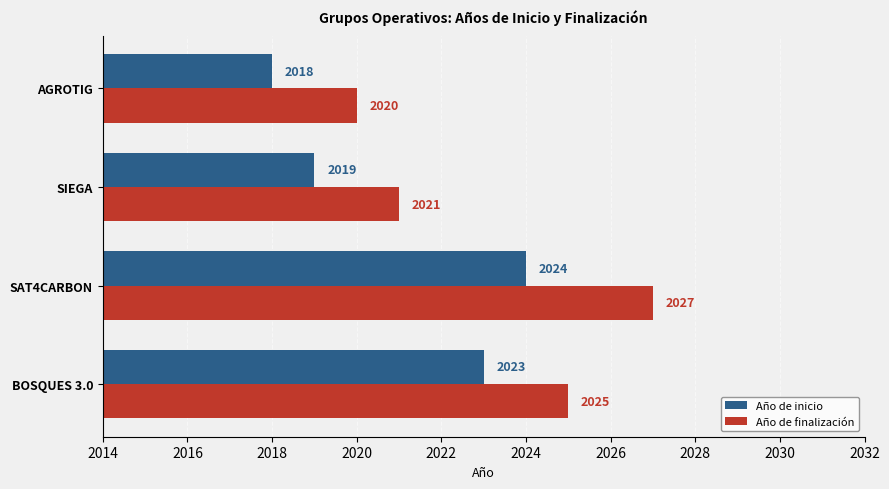

The Año de inicio series shows 2995 at SIEGA. True or false?

False